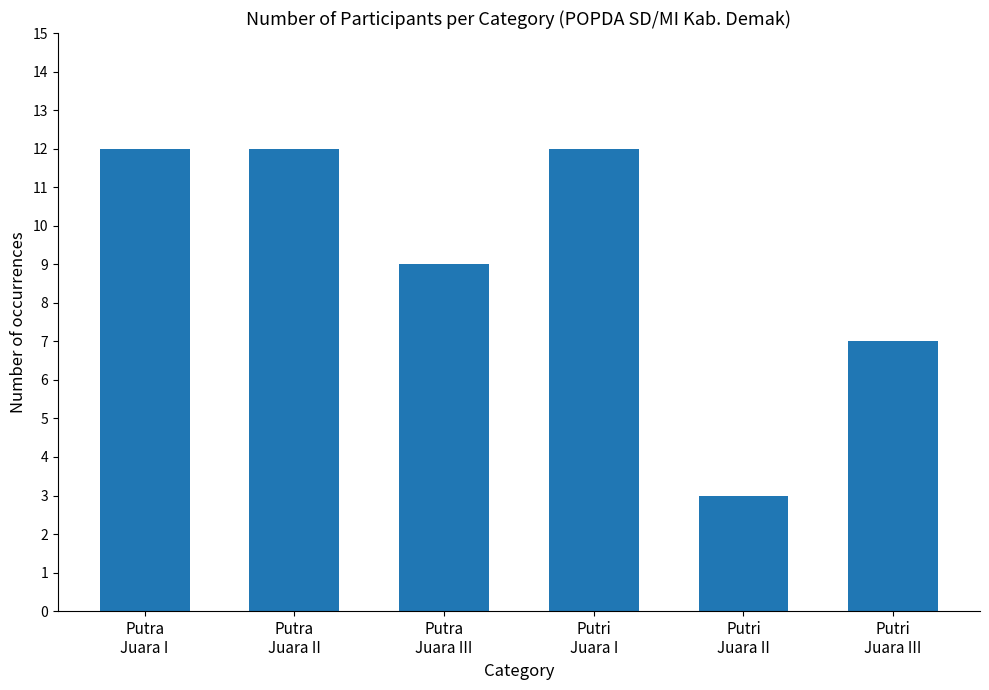

The chart shows a value of 19 at Putri
Juara I. True or false?

False